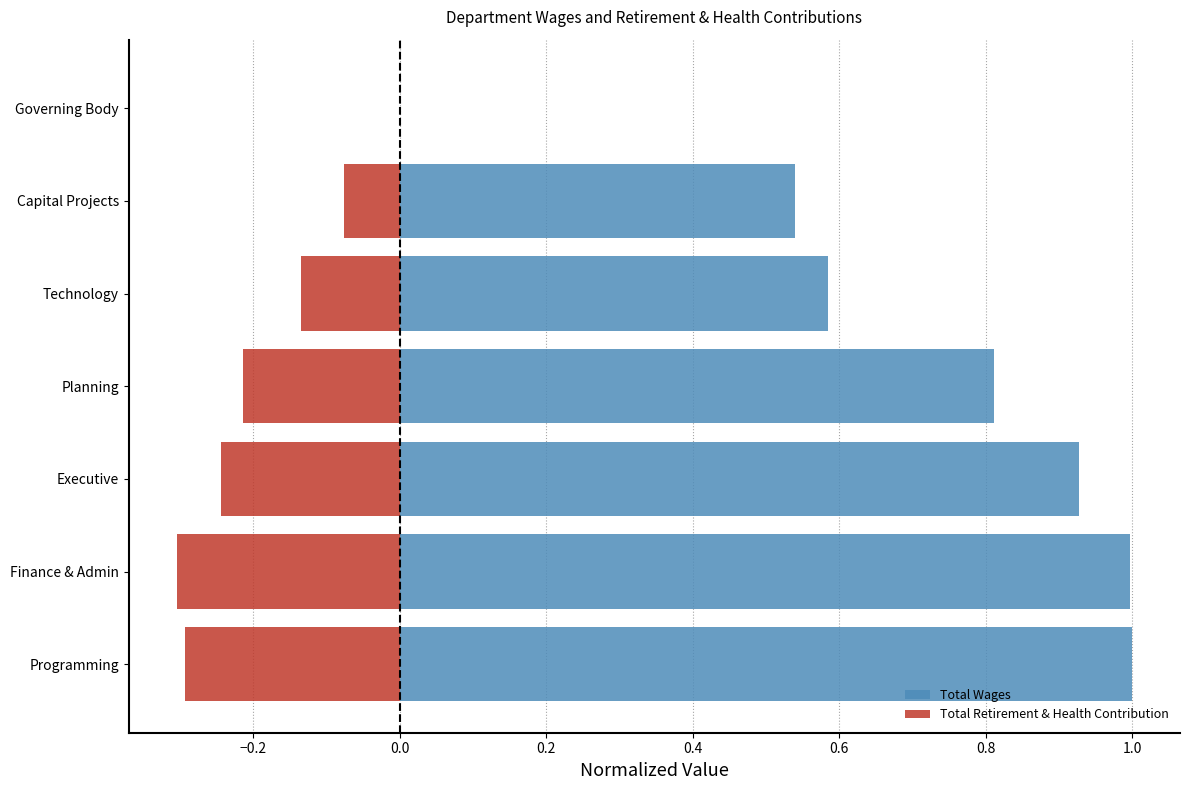

How many negative values does the Total Retirement & Health Contribution series have?

6